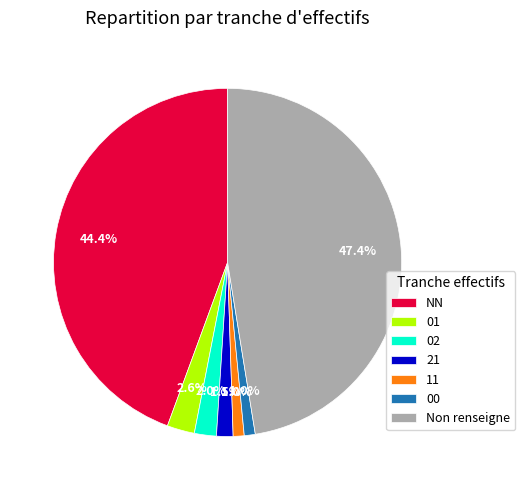

Which slice is the largest?

Non renseigne